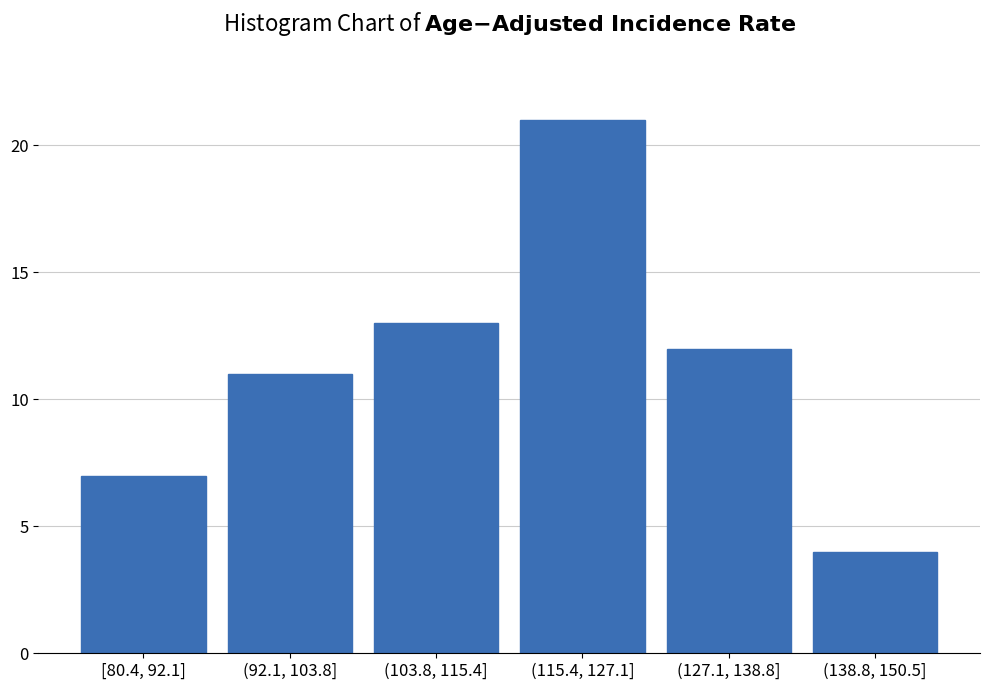

Reading right to left, transcribe all the data shown in this chart.

4	12	21	13	11	7